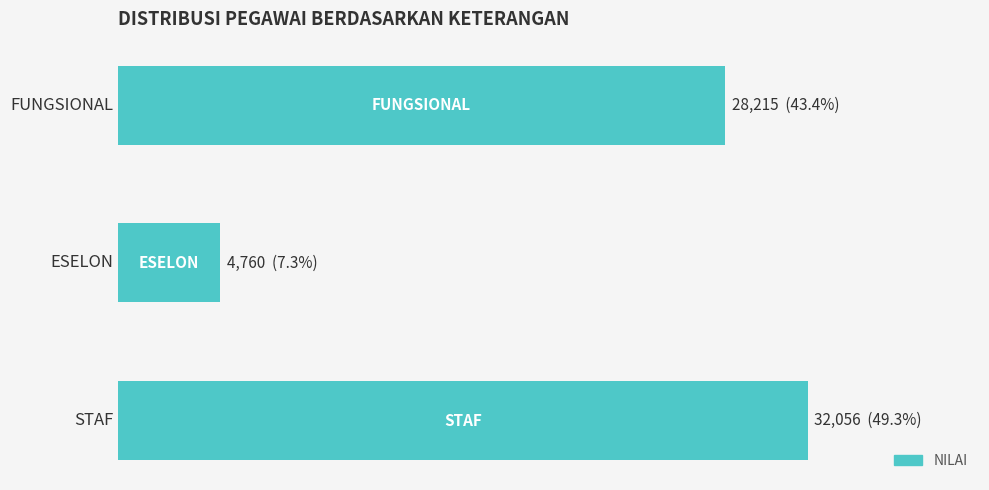

List the labels in order of value, largest first.

STAF, FUNGSIONAL, ESELON